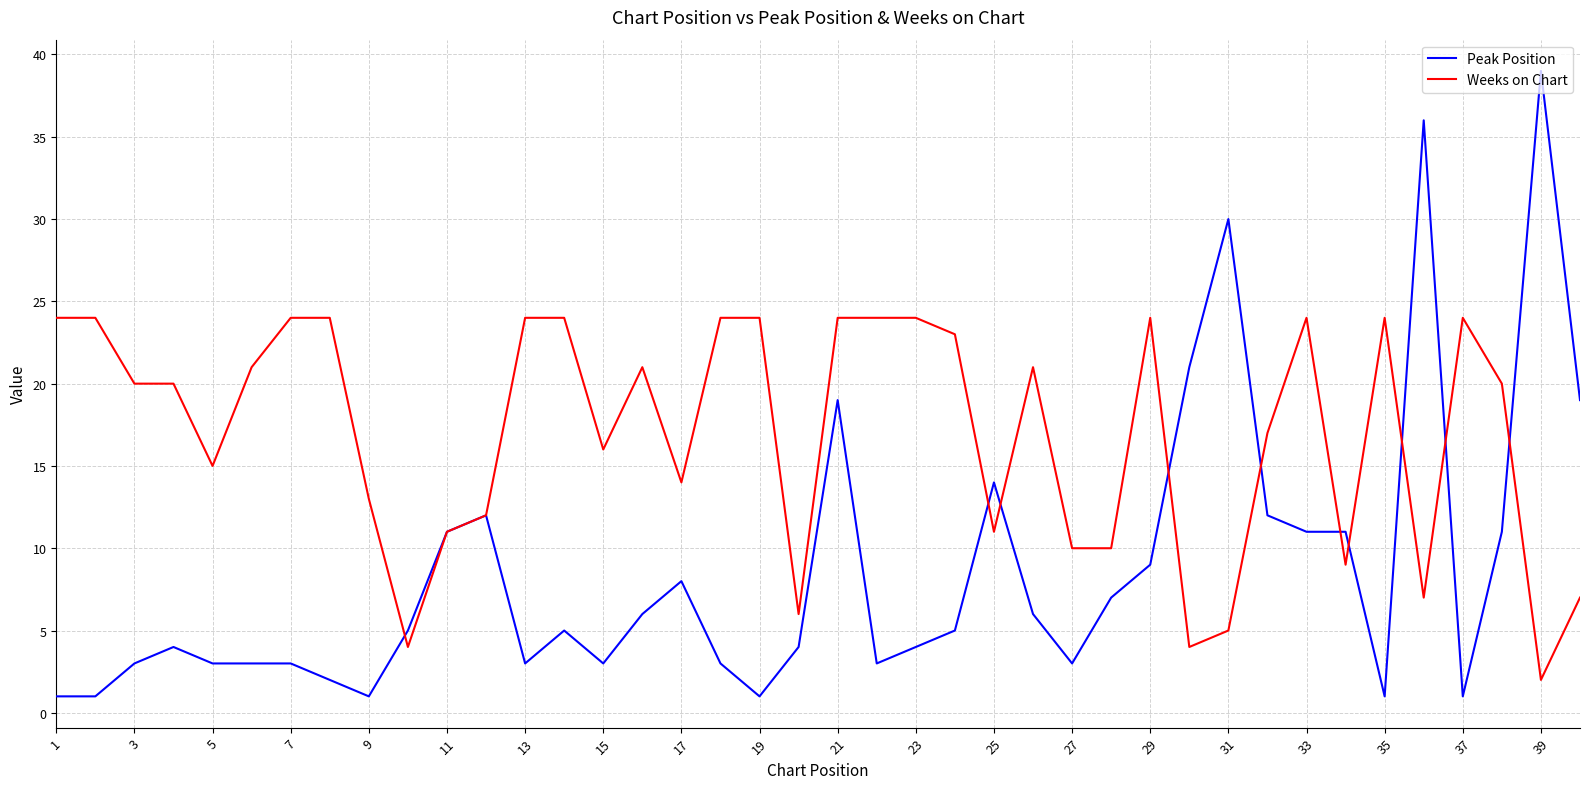

Which series has the largest total across all categories?

Weeks on Chart